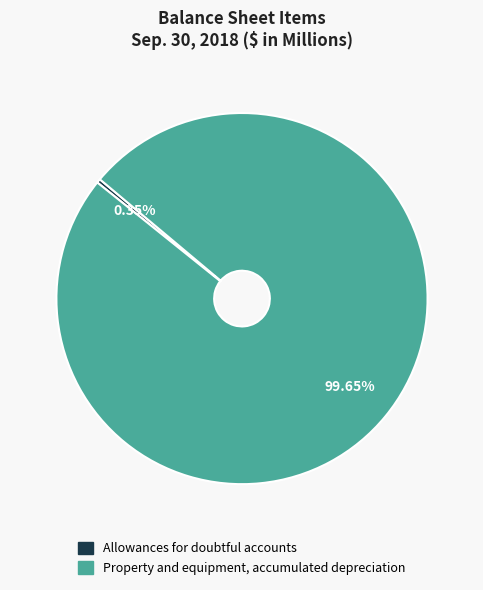

Rank the categories by value from highest to lowest.

Property and equipment, accumulated depreciation, Allowances for doubtful accounts